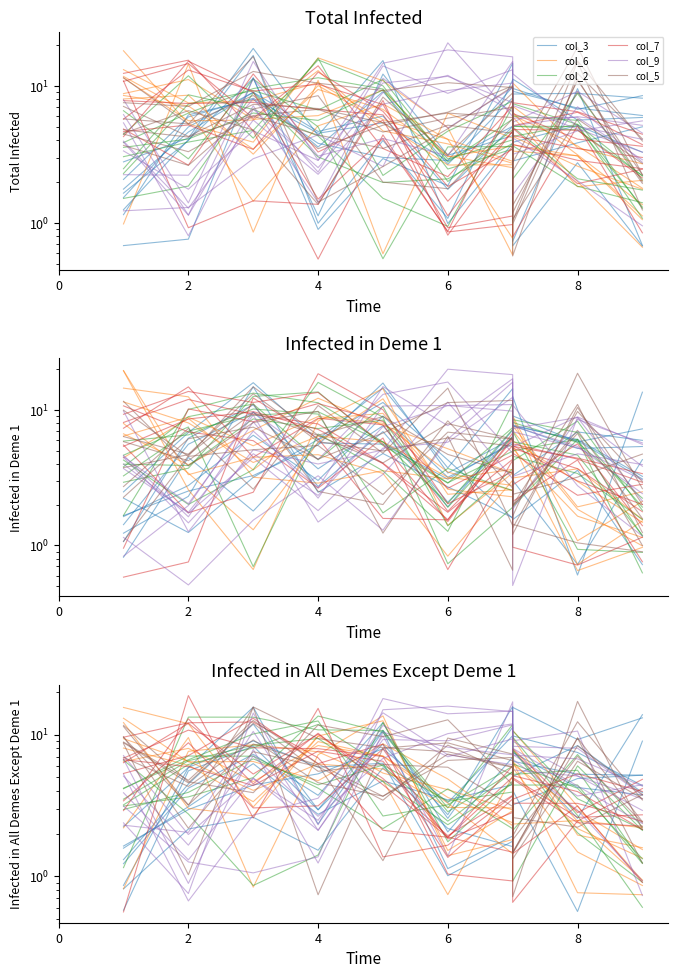

At which category does col_5 reach its first local valley?

2